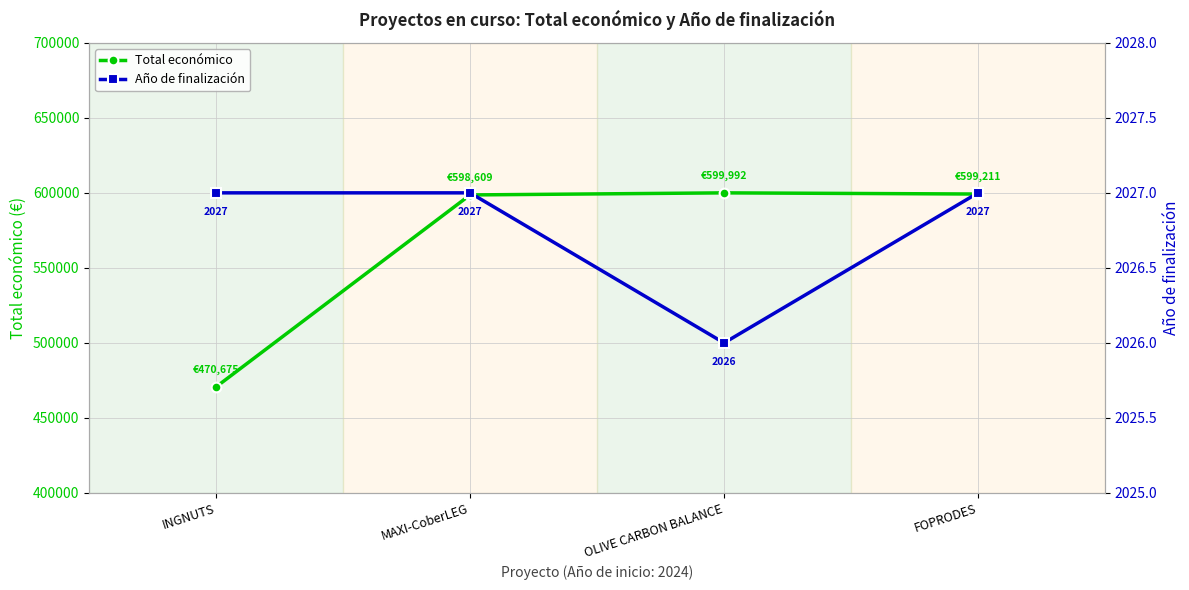

Where does the Total económico series first go above 599211?

OLIVE CARBON BALANCE